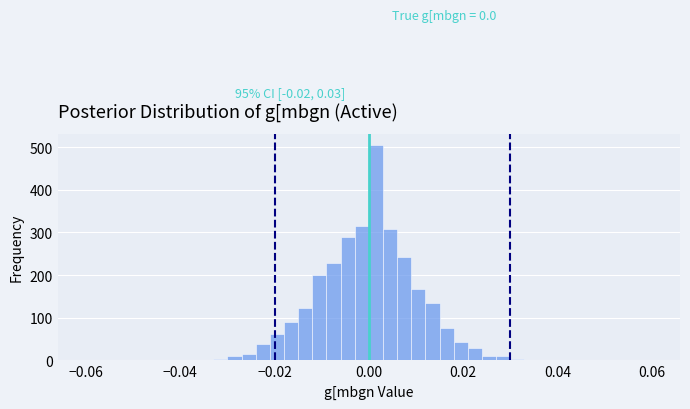

Read against the x-axis, roughly where is the centre of the tallest bar?

0.002